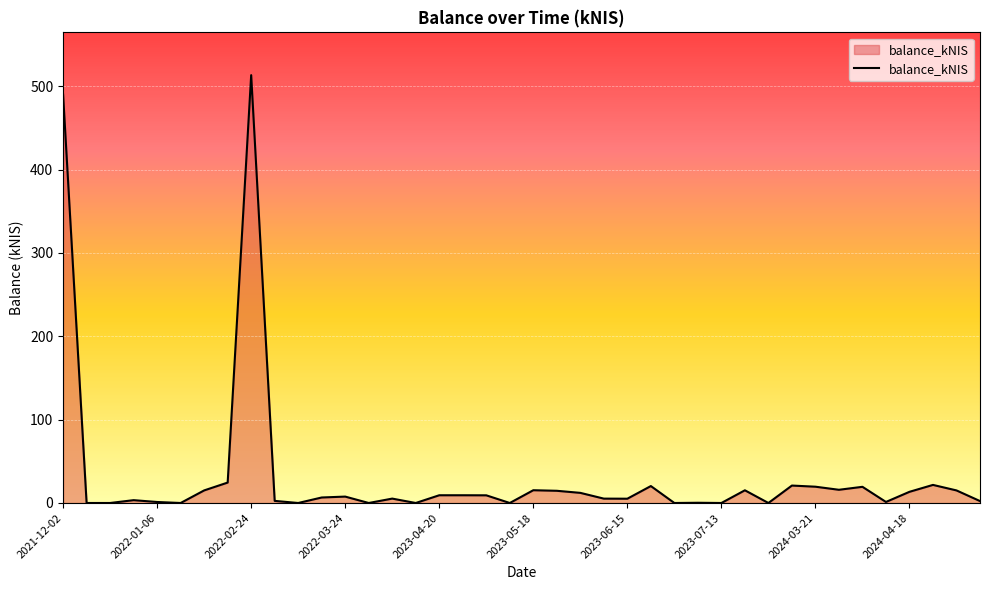

What is the greatest value displayed?

513.2